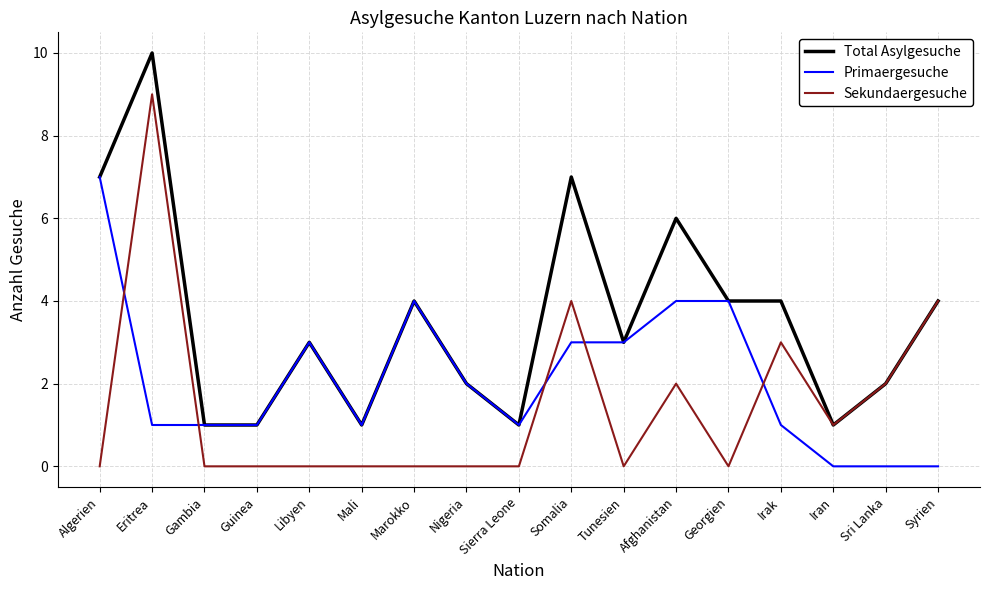

Where is the first local maximum for Sekundaergesuche?

Eritrea